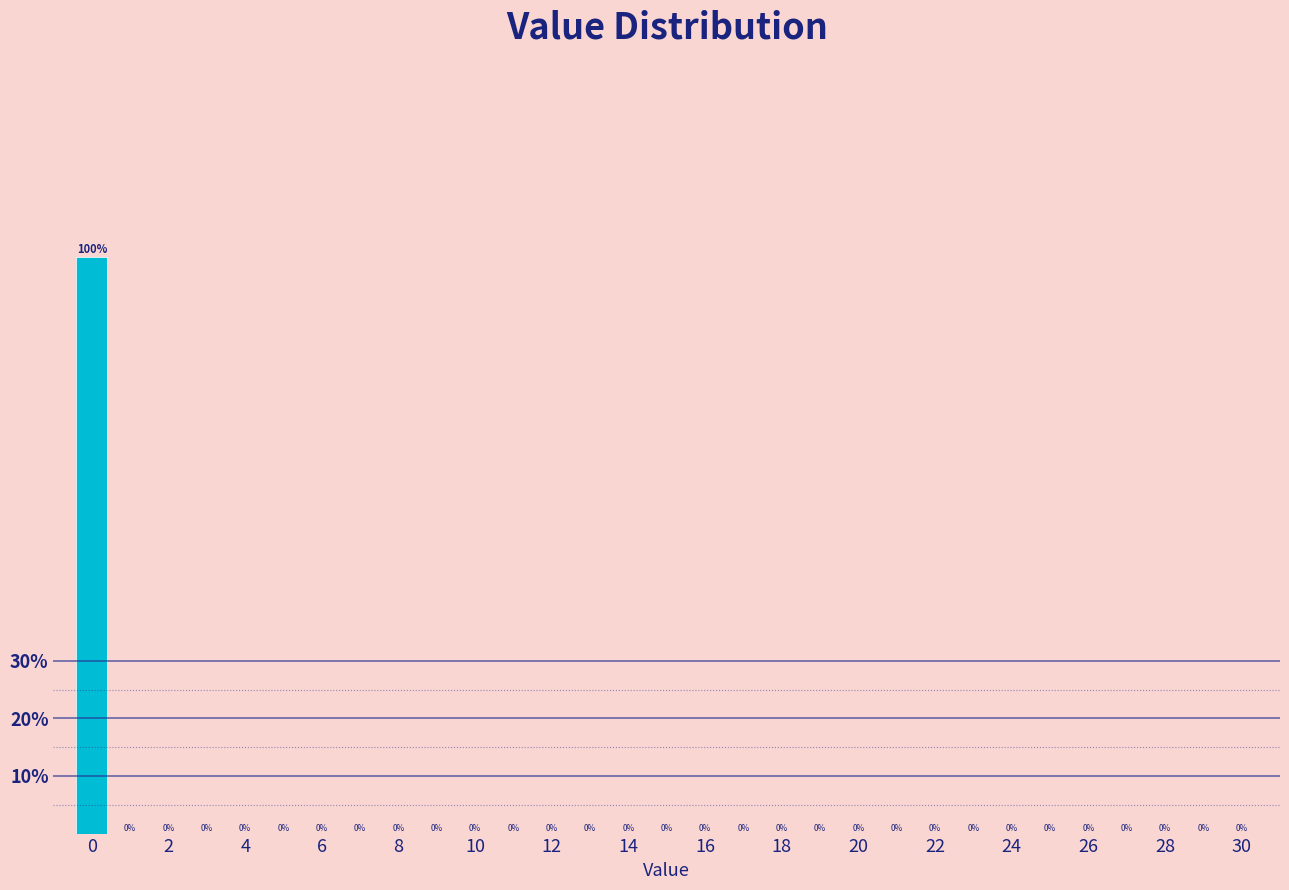

Over which range of the x-axis is the bar tallest?

-0.5 to 0.5